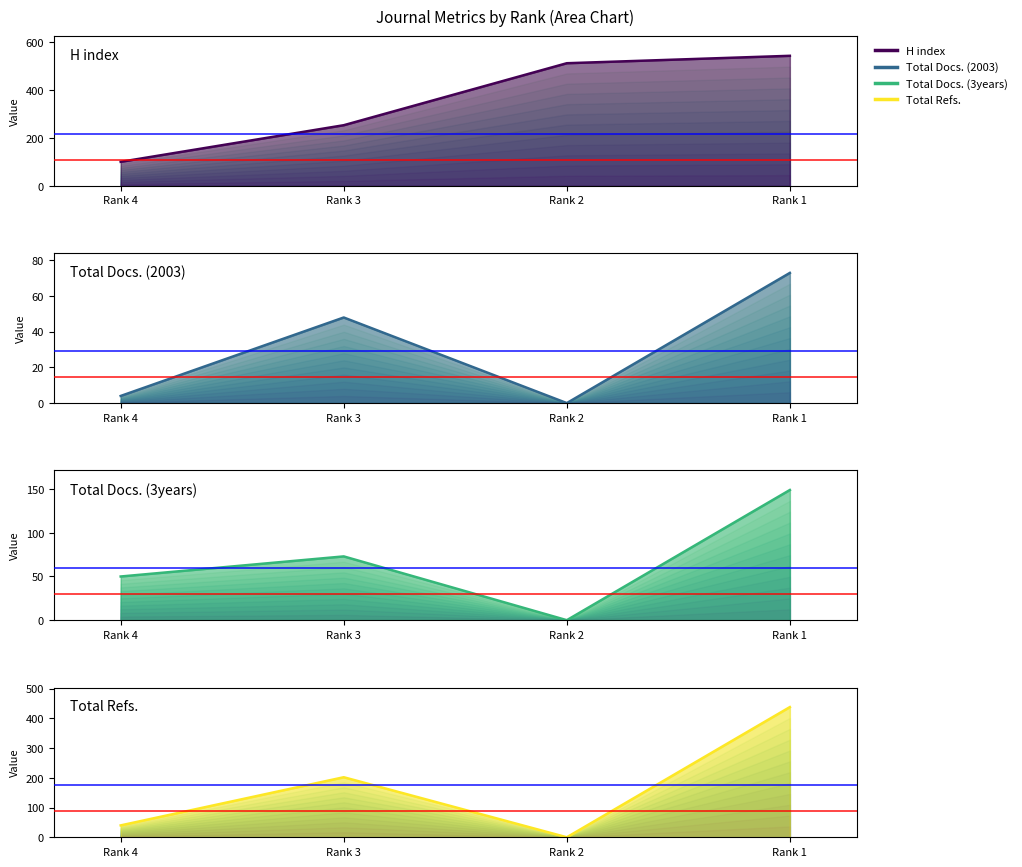

What is the difference between the H index values at Rank 3 and Rank 4?

153